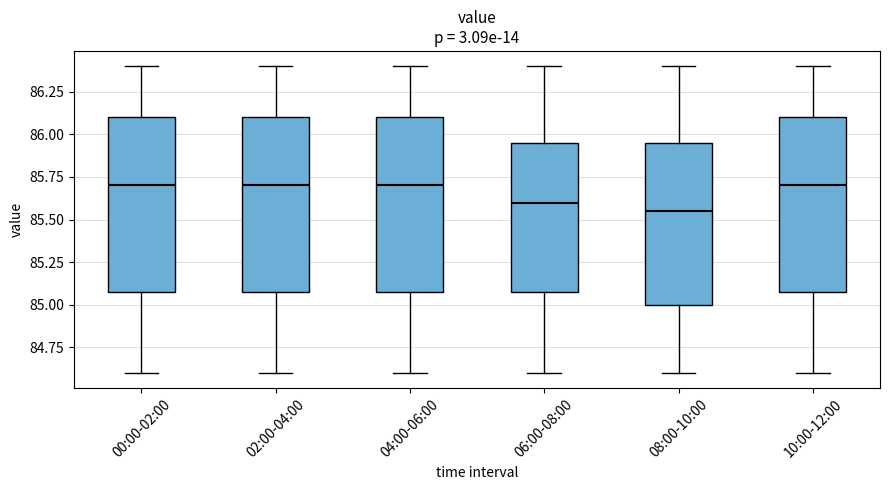

Reading left to right, read every box against the y-axis: the position of its median line, the range the box covers, and the ends of its whiskers. The values are not printed on the chart, so give them approximately, as read against the axis.

00:00-02:00: median 85.70, box 85.10 to 86.10, whiskers 84.60 to 86.40
02:00-04:00: median 85.70, box 85.10 to 86.10, whiskers 84.60 to 86.40
04:00-06:00: median 85.70, box 85.10 to 86.10, whiskers 84.60 to 86.40
06:00-08:00: median 85.60, box 85.10 to 85.95, whiskers 84.60 to 86.40
08:00-10:00: median 85.55, box 85.00 to 85.95, whiskers 84.60 to 86.40
10:00-12:00: median 85.70, box 85.10 to 86.10, whiskers 84.60 to 86.40